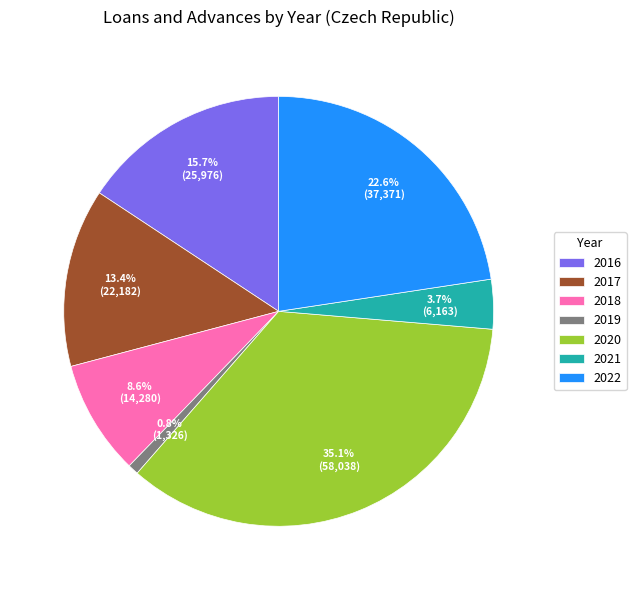

Is it true that 2019 is 11% of the pie?

False